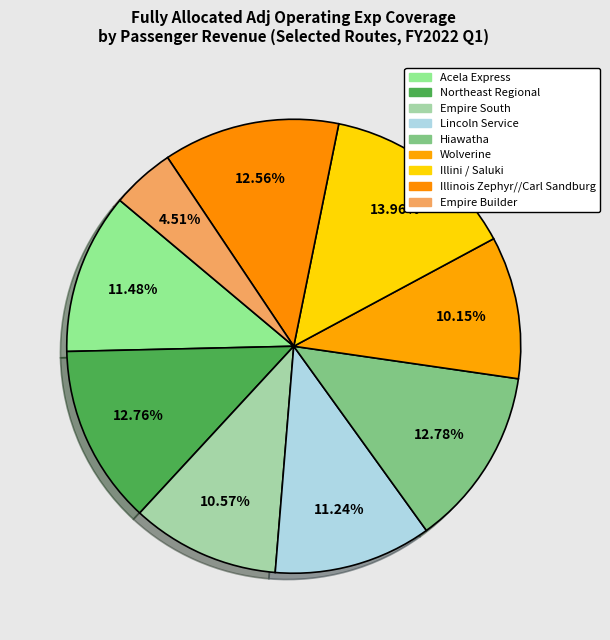

How many segments does this pie chart have?

9